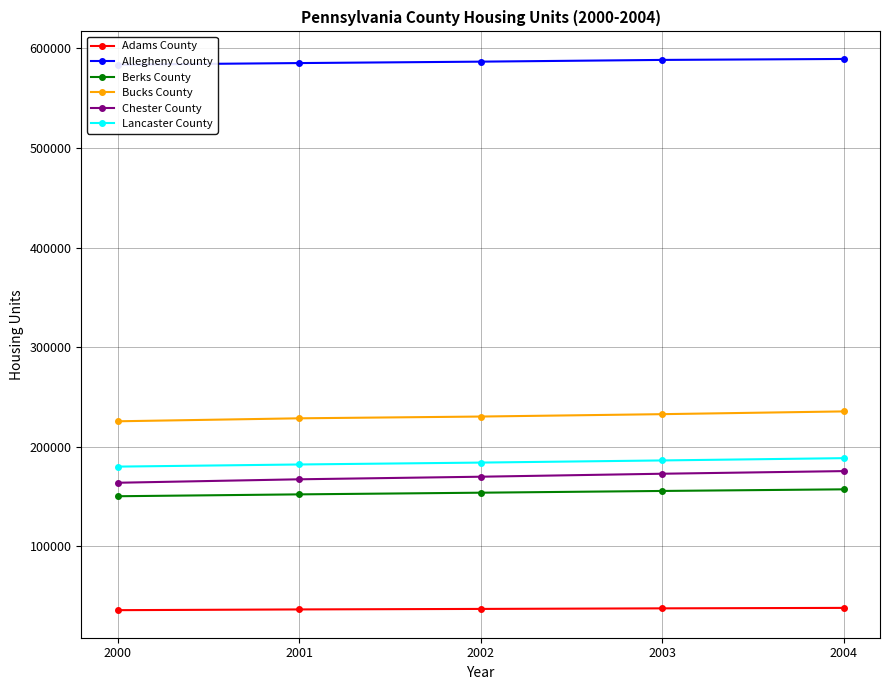

Which category has the highest value in the Bucks County series?

2004